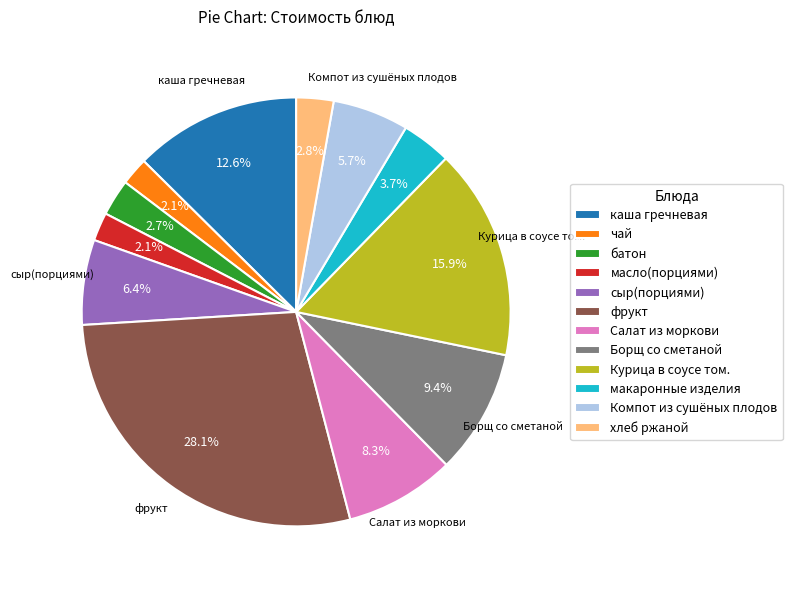

Do масло(порциями) and Борщ со сметаной together represent more than half of the pie?

No